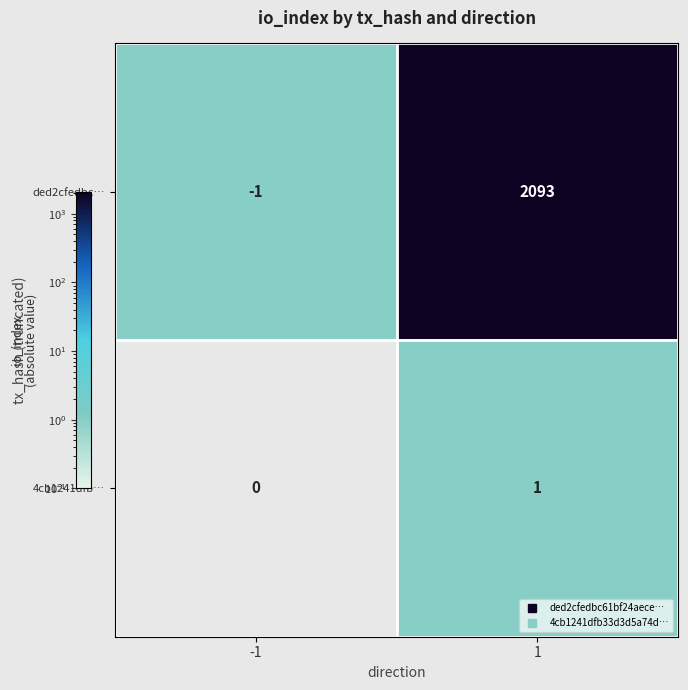

Rank the series by their average value, from lowest to highest.

4cb1241dfb…, ded2cfedbc…